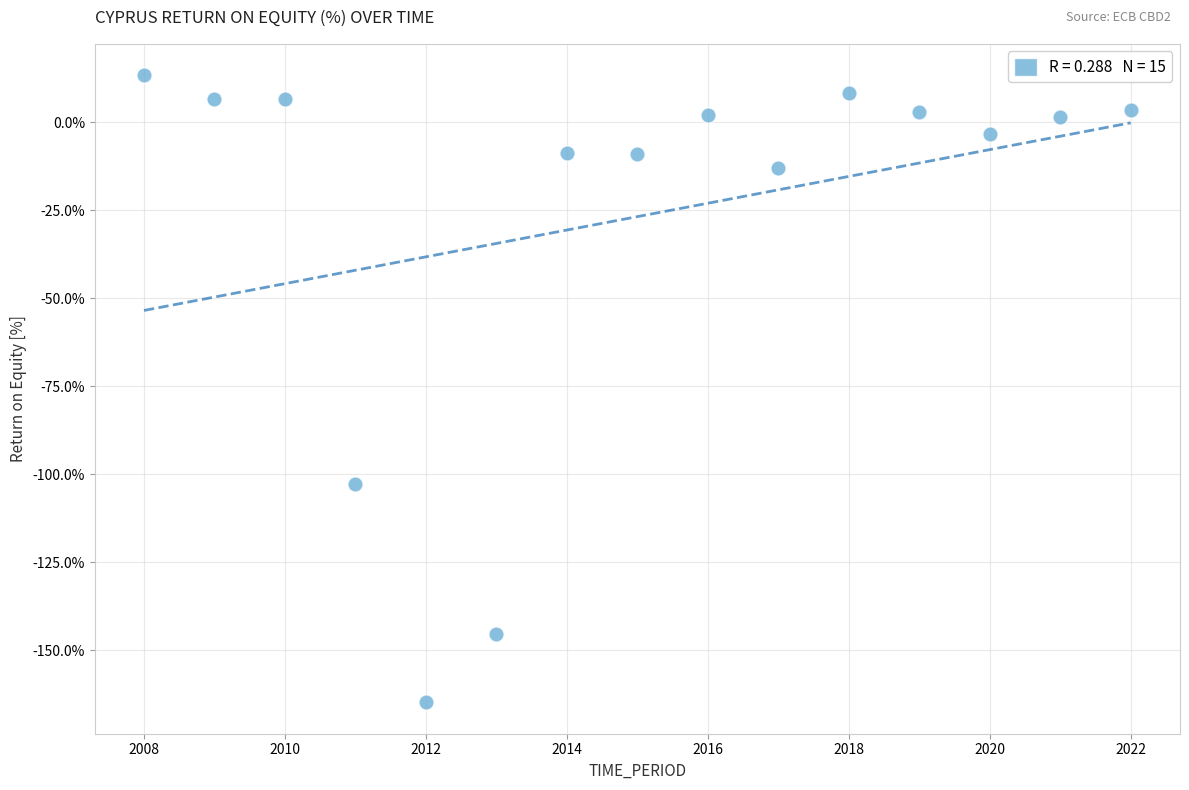

What is the range of X values (max minus min)?

14.0